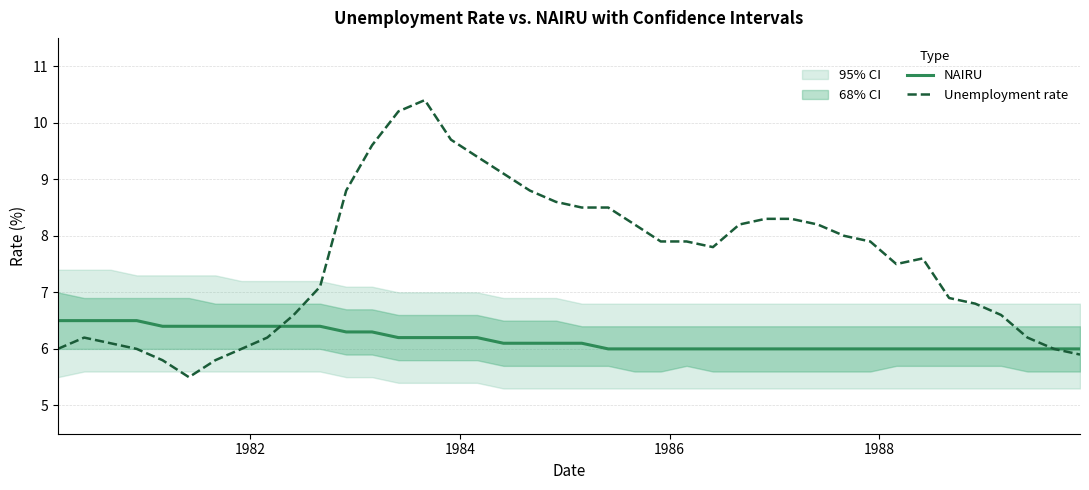

What is the lowest value of the Unemployment rate series?

5.5